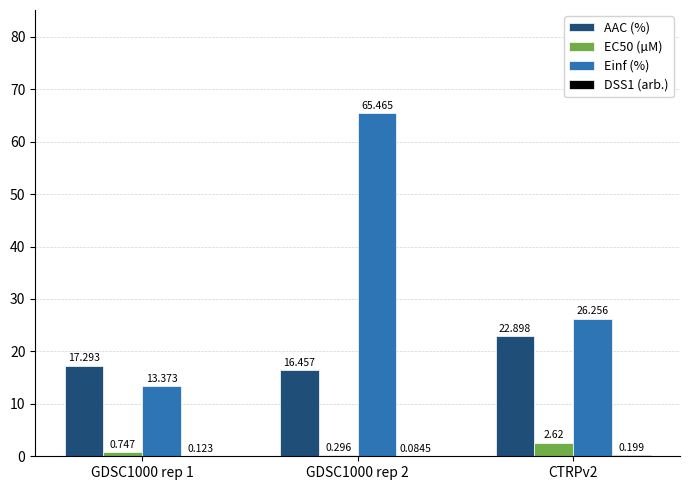

What is the total value across all series at GDSC1000 rep 2?

82.3